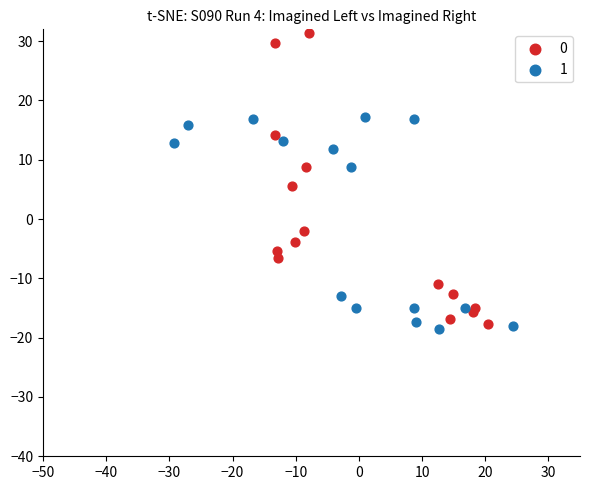

What are all the series names shown in the legend?

0, 1